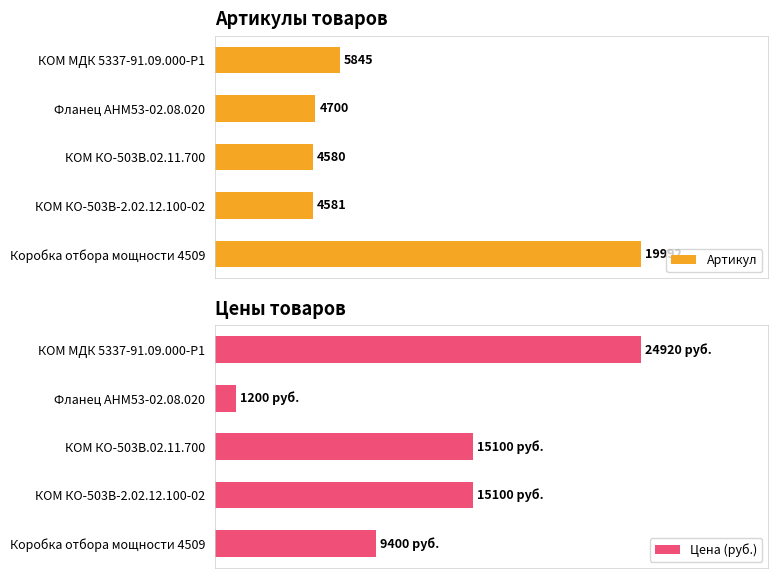

Where is Артикул nearest to the value 12286?

КОМ МДК 5337-91.09.000-Р1